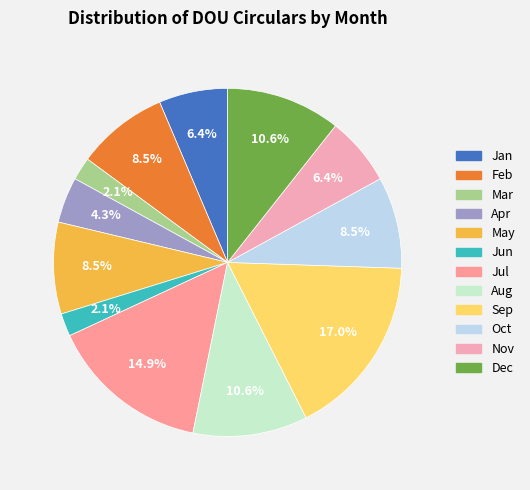

Is Dec the majority of the pie?

No